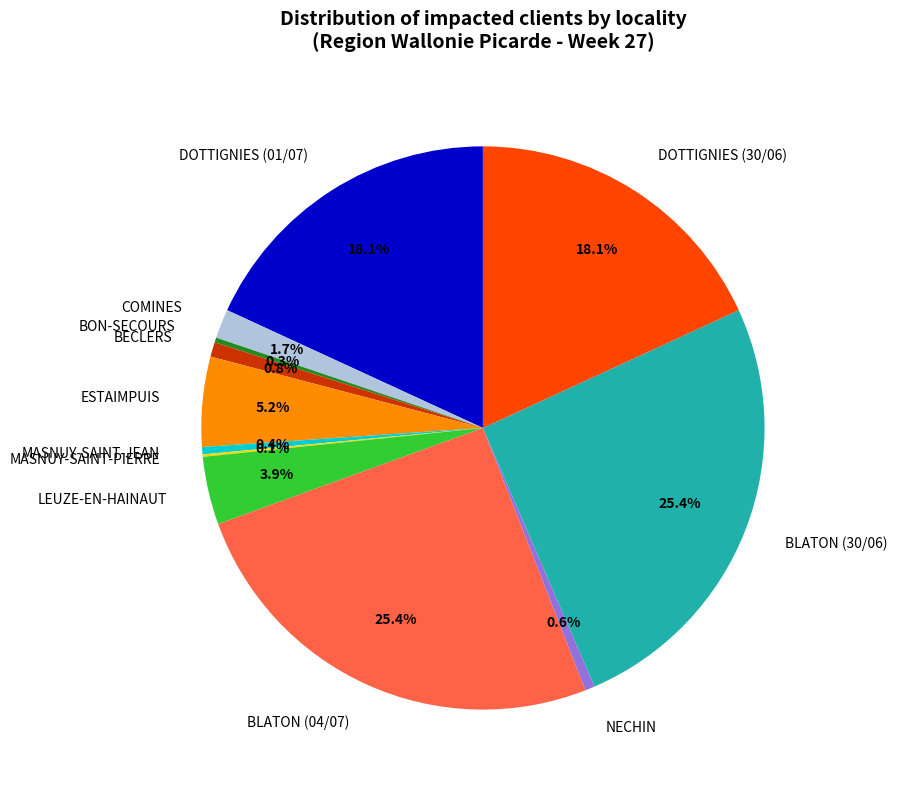

What is the ratio of the value at BLATON (04/07) to the value at BON-SECOURS?

91.0